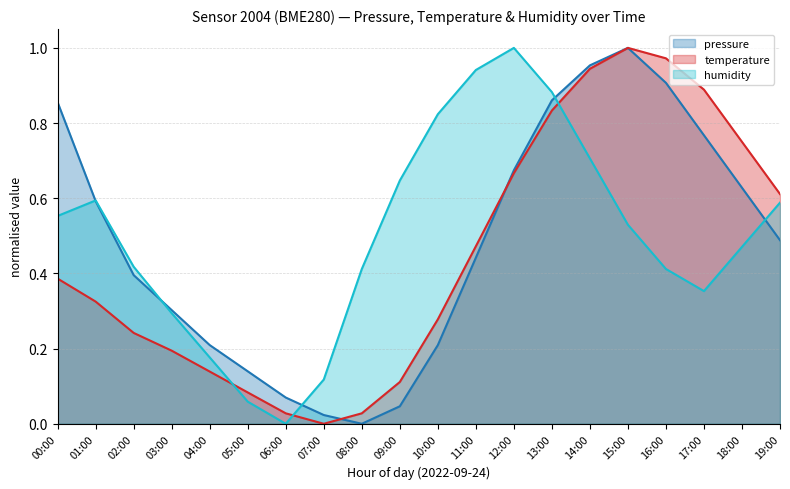

True or false: temperature and humidity intersect in this chart.

True